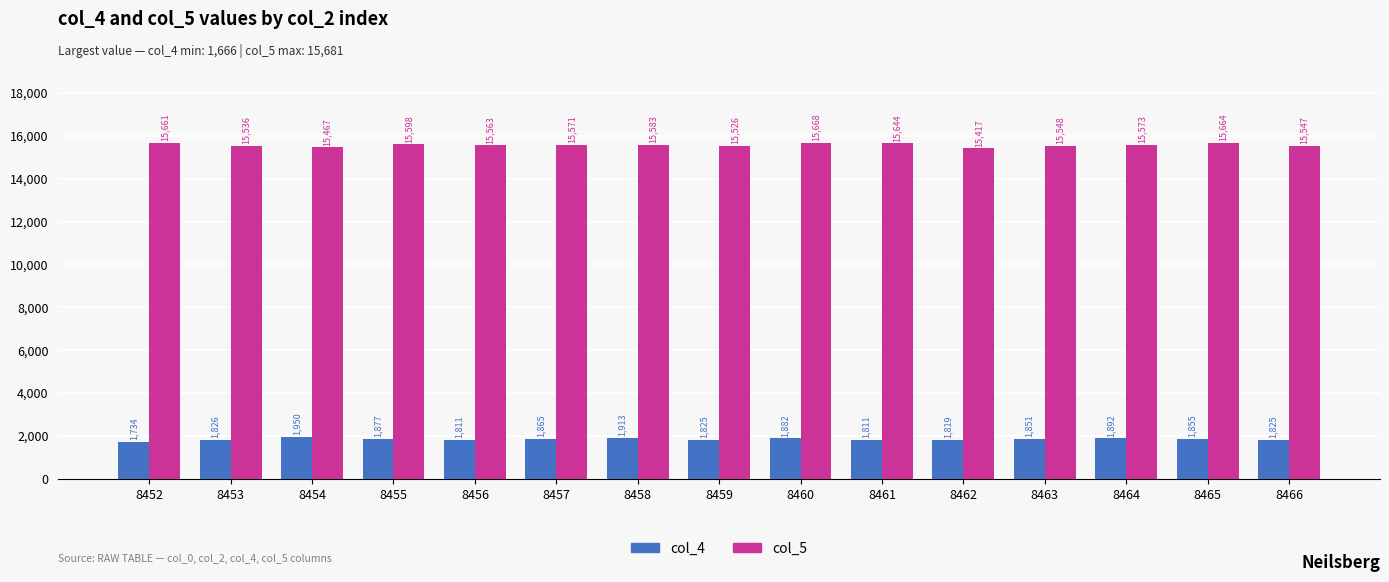

What is the average value of the col_4 series?

1849